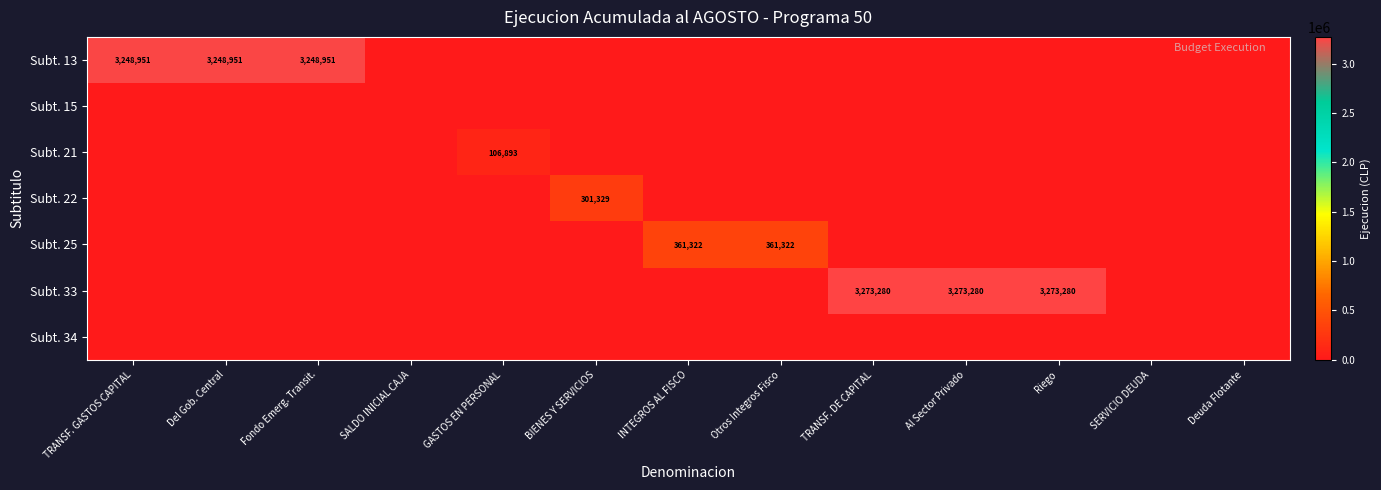

Is it true that Subt. 22 equals 301329 at BIENES Y SERVICIOS?

True